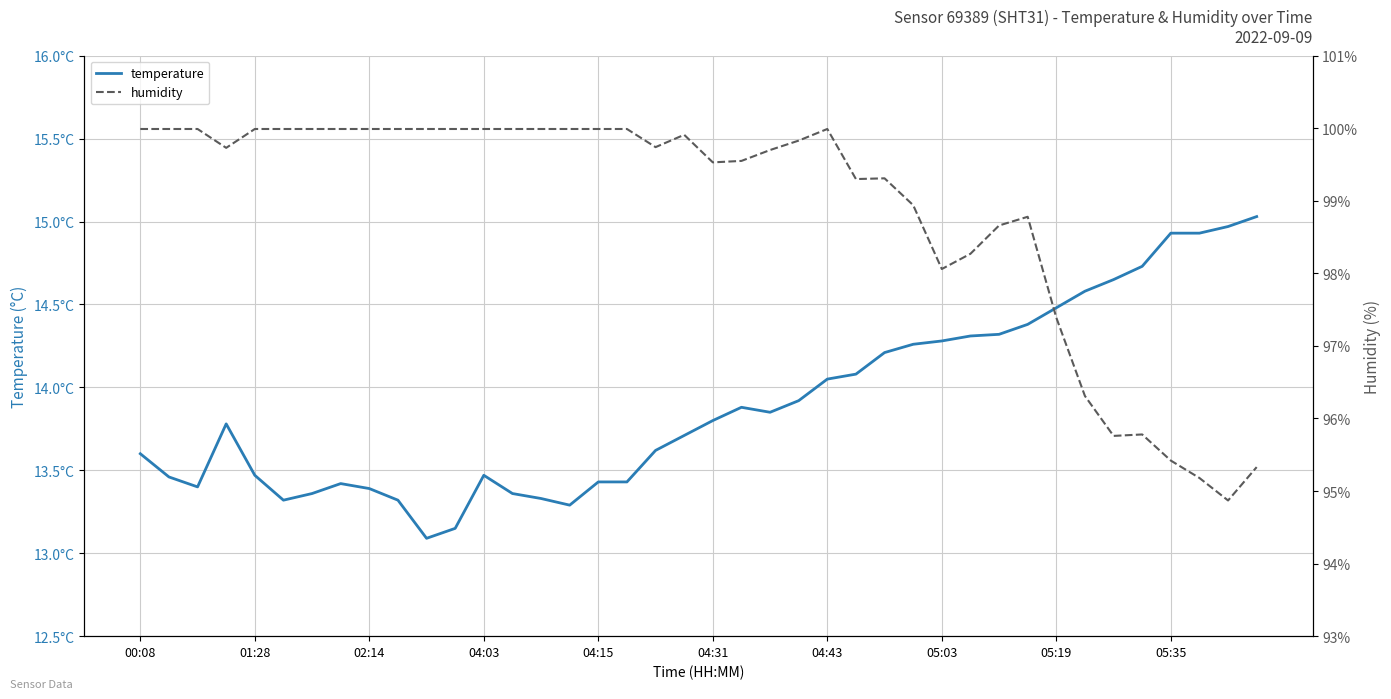

How many distinct data groups are displayed?

2